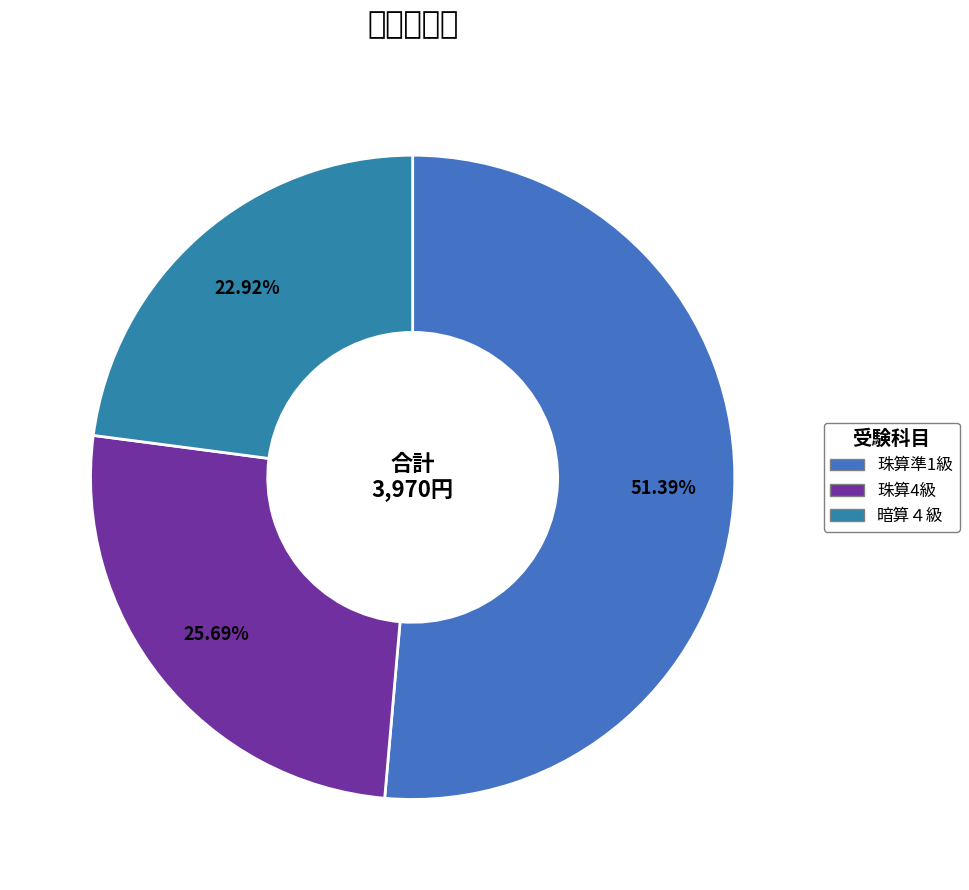

What percentage do 暗算４級 and 珠算4級 together represent?

48.6%